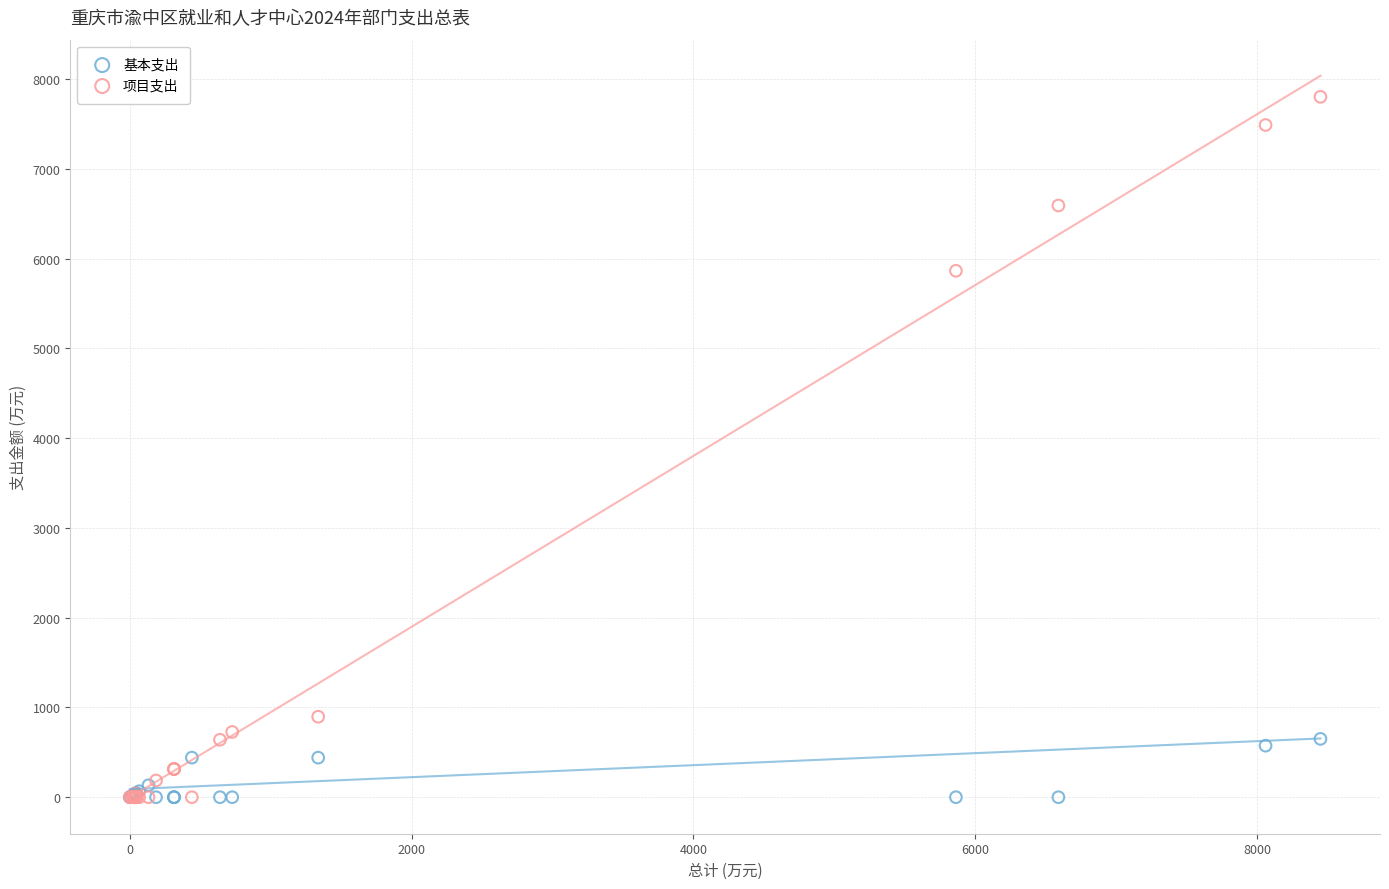

Which series reaches the maximum Y coordinate?

项目支出